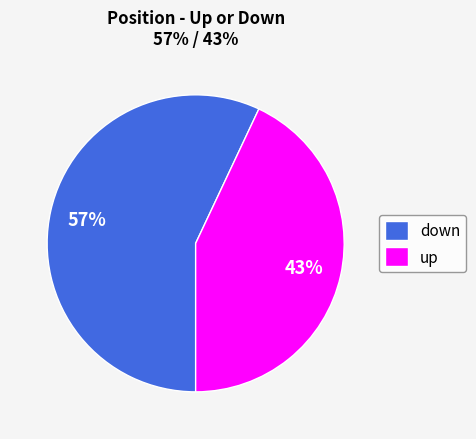

Rank the categories by value from highest to lowest.

down, up